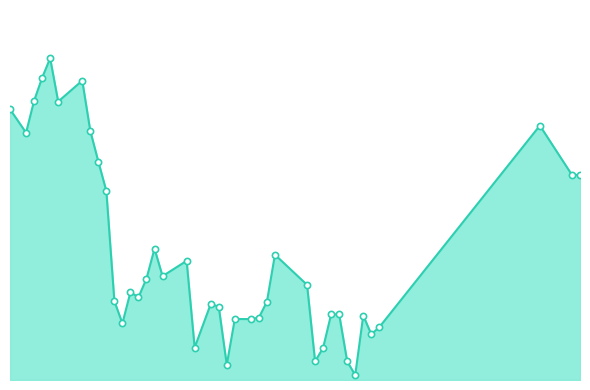

Which series reaches the maximum Y coordinate?

pen_line